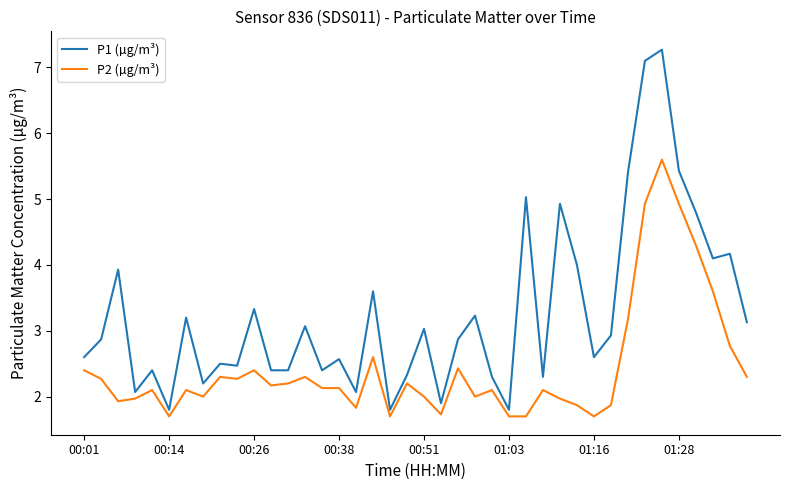

List the series in order of their peak value, highest first.

P1 (µg/m³), P2 (µg/m³)